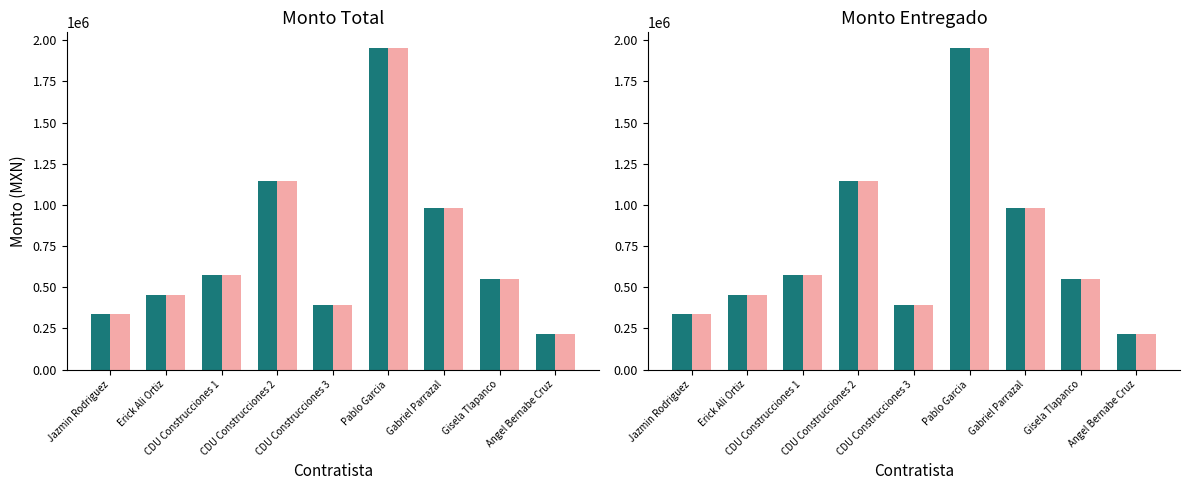

At which category is the sum across all series the highest?

Pablo Garcia